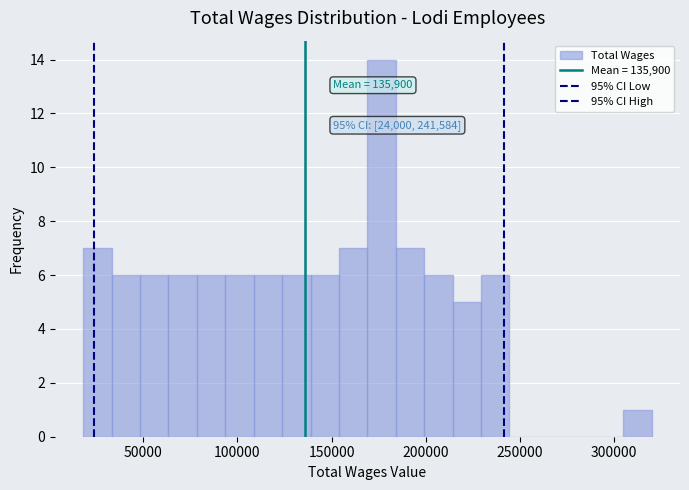

Around what value on the x-axis is the tallest bar? Give the approximate position of its centre, as read against the axis.

175000